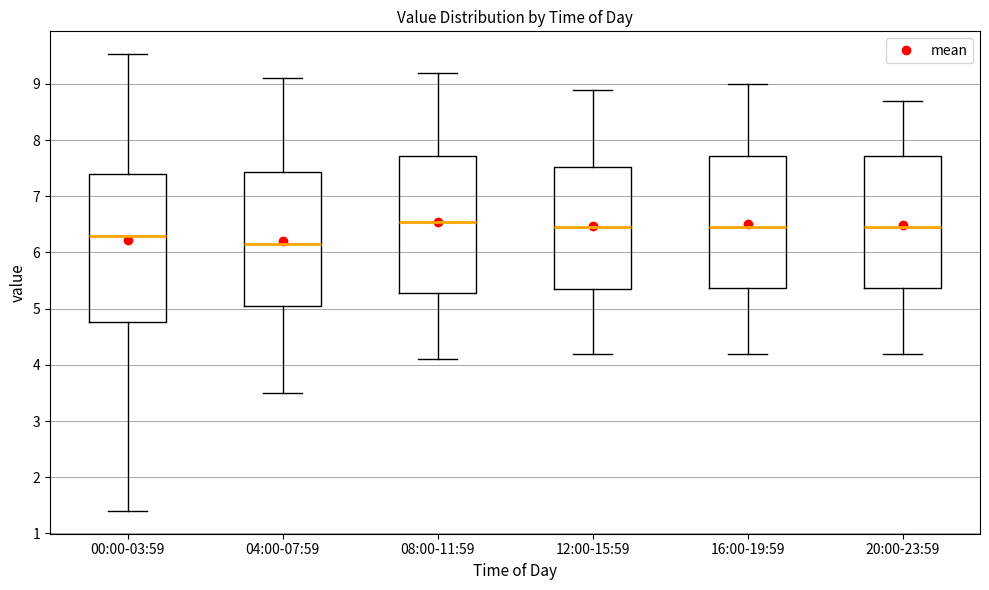

Which box's median line is the lowest?

04:00-07:59